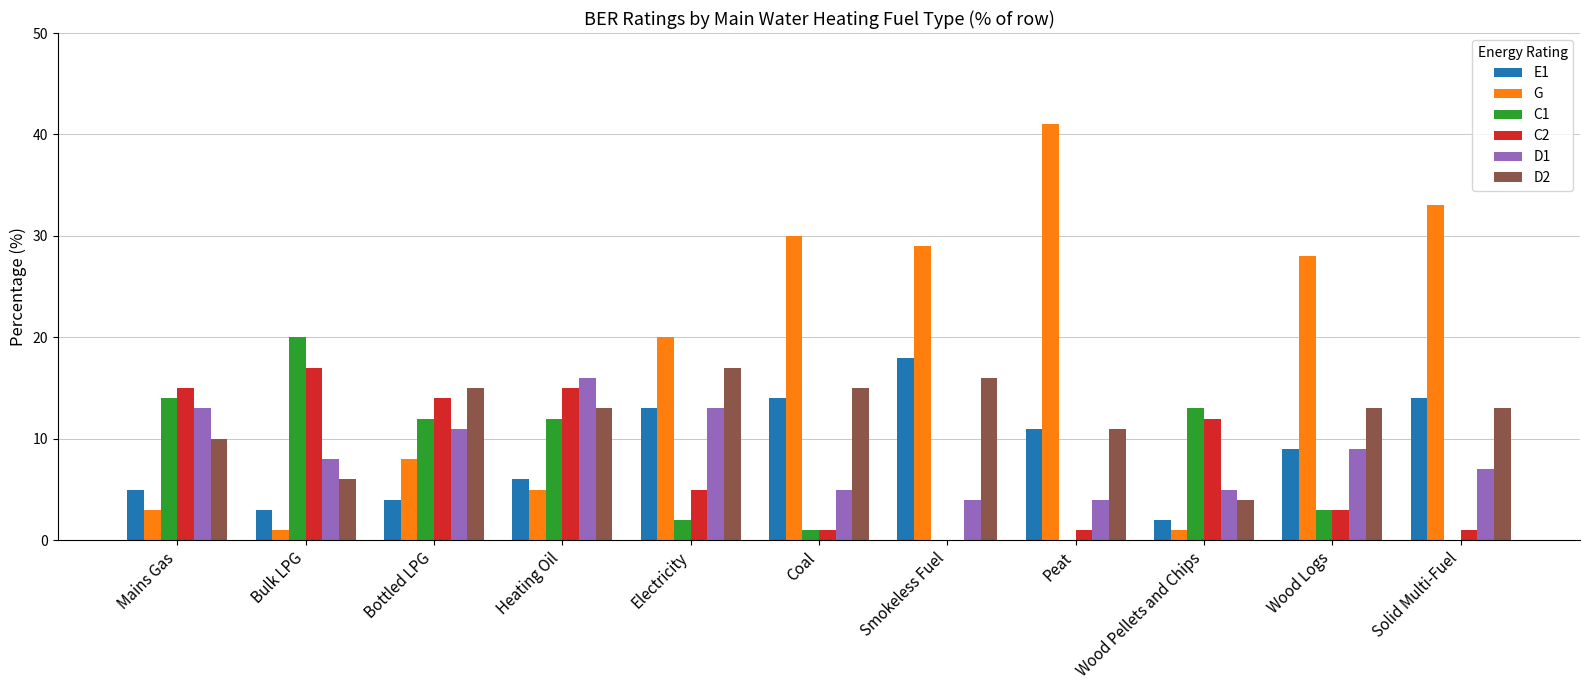

Reading right to left, transcribe all the data shown in this chart.

E1: Solid Multi-Fuel=14	Wood Logs=9	Wood Pellets and Chips=2	Peat=11	Smokeless Fuel=18	Coal=14	Electricity=13	Heating Oil=6	Bottled LPG=4	Bulk LPG=3	Mains Gas=5
G: Solid Multi-Fuel=33	Wood Logs=28	Wood Pellets and Chips=1	Peat=41	Smokeless Fuel=29	Coal=30	Electricity=20	Heating Oil=5	Bottled LPG=8	Bulk LPG=1	Mains Gas=3
C1: Solid Multi-Fuel=0	Wood Logs=3	Wood Pellets and Chips=13	Peat=0	Smokeless Fuel=0	Coal=1	Electricity=2	Heating Oil=12	Bottled LPG=12	Bulk LPG=20	Mains Gas=14
C2: Solid Multi-Fuel=1	Wood Logs=3	Wood Pellets and Chips=12	Peat=1	Smokeless Fuel=0	Coal=1	Electricity=5	Heating Oil=15	Bottled LPG=14	Bulk LPG=17	Mains Gas=15
D1: Solid Multi-Fuel=7	Wood Logs=9	Wood Pellets and Chips=5	Peat=4	Smokeless Fuel=4	Coal=5	Electricity=13	Heating Oil=16	Bottled LPG=11	Bulk LPG=8	Mains Gas=13
D2: Solid Multi-Fuel=13	Wood Logs=13	Wood Pellets and Chips=4	Peat=11	Smokeless Fuel=16	Coal=15	Electricity=17	Heating Oil=13	Bottled LPG=15	Bulk LPG=6	Mains Gas=10